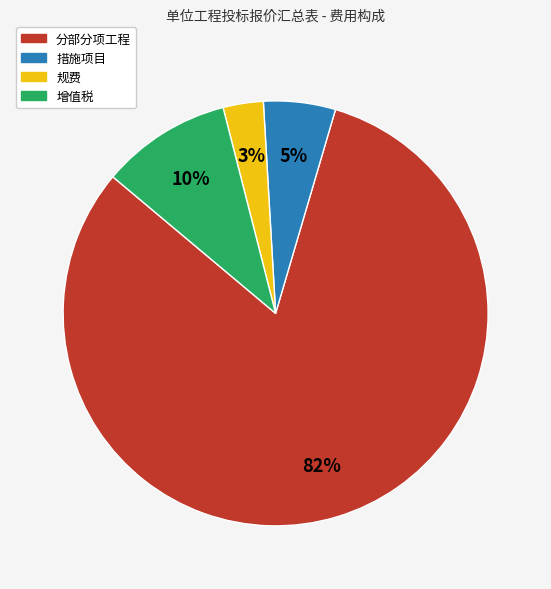

Approximately how many times larger is the value at 规费 compared to 增值税?

0.3